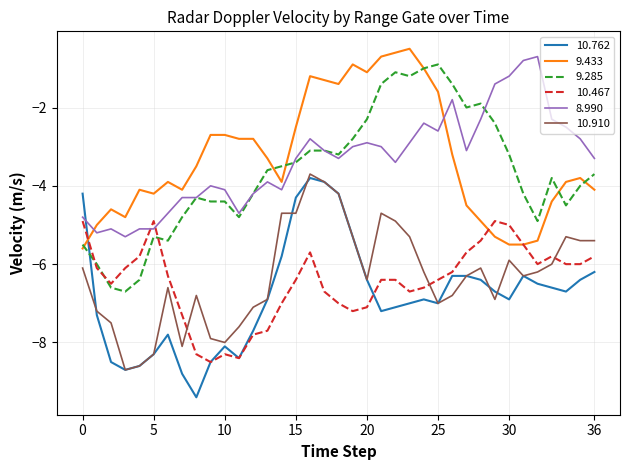

List the series in order of their peak value, lowest first.

10.467, 10.762, 10.910, 9.285, 8.990, 9.433